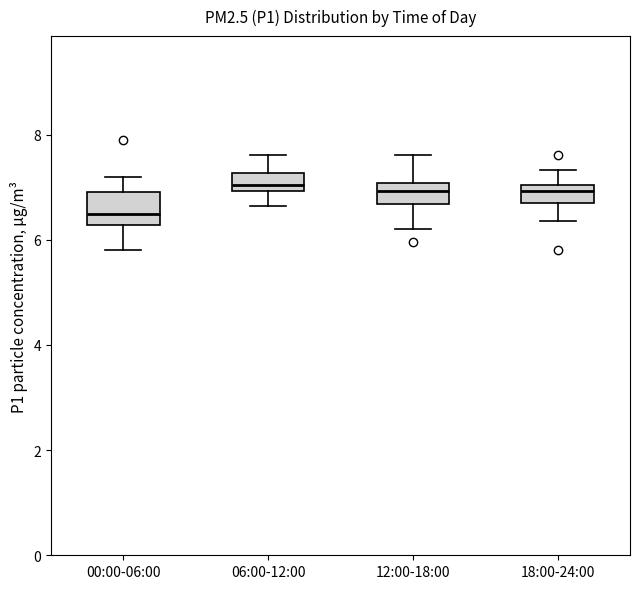

Where is the upper edge of the box for 00:00-06:00 on the y-axis? The values are not printed on the chart, so give them approximately, as read against the axis.

7.0